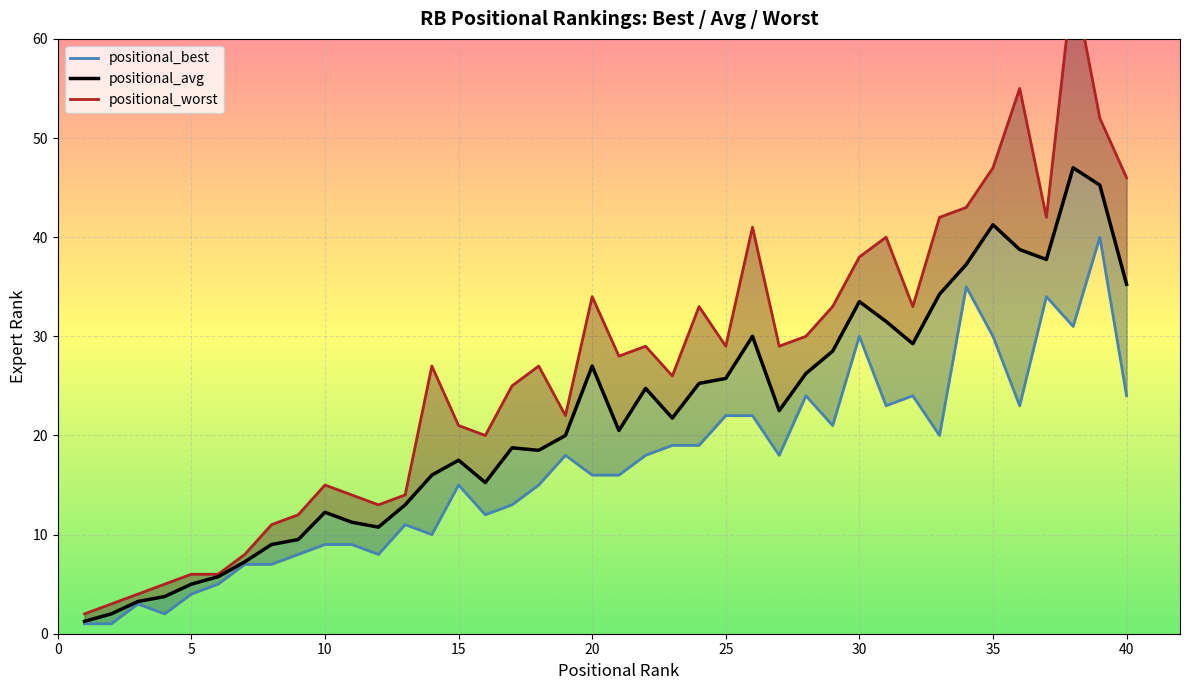

True or false: positional_avg and positional_worst cross at least once.

False